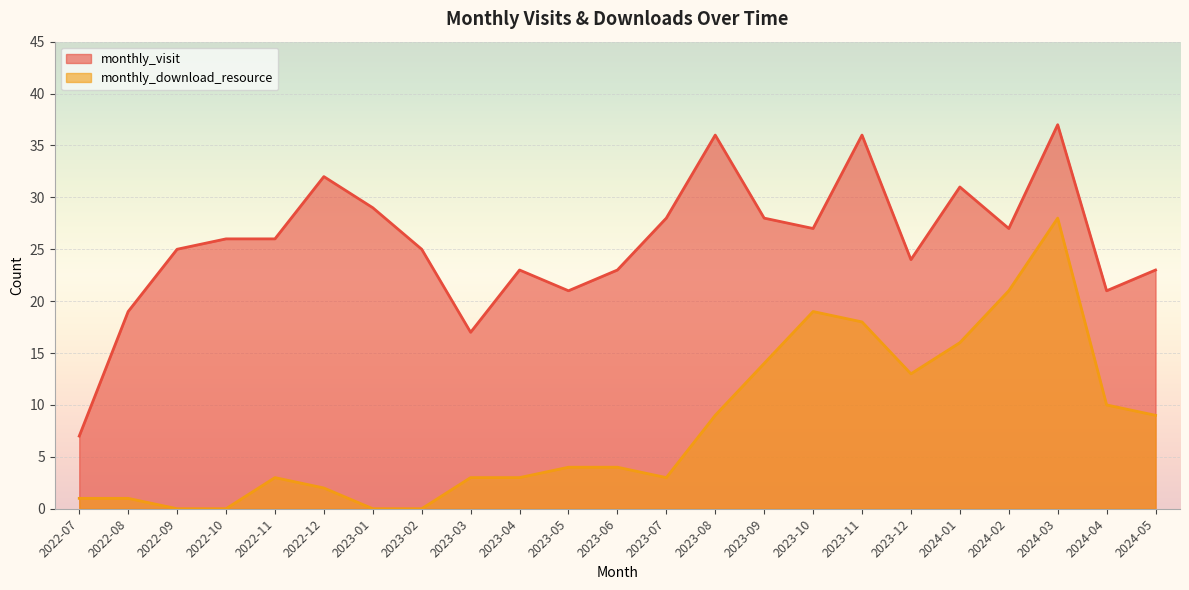

What is the label of the 7th point from the left?

2023-01